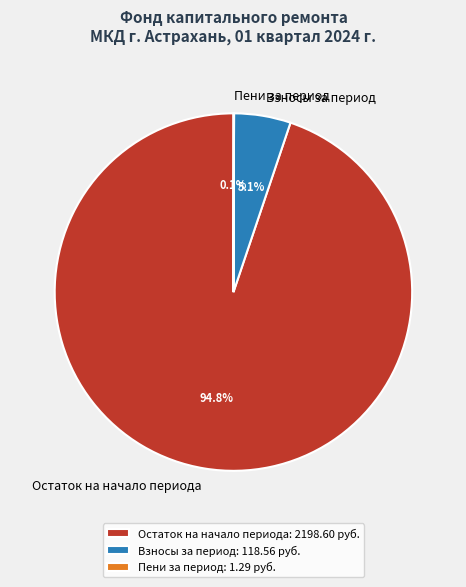

What is the total percentage of Остаток на начало периода and Взносы за период?

99.9%